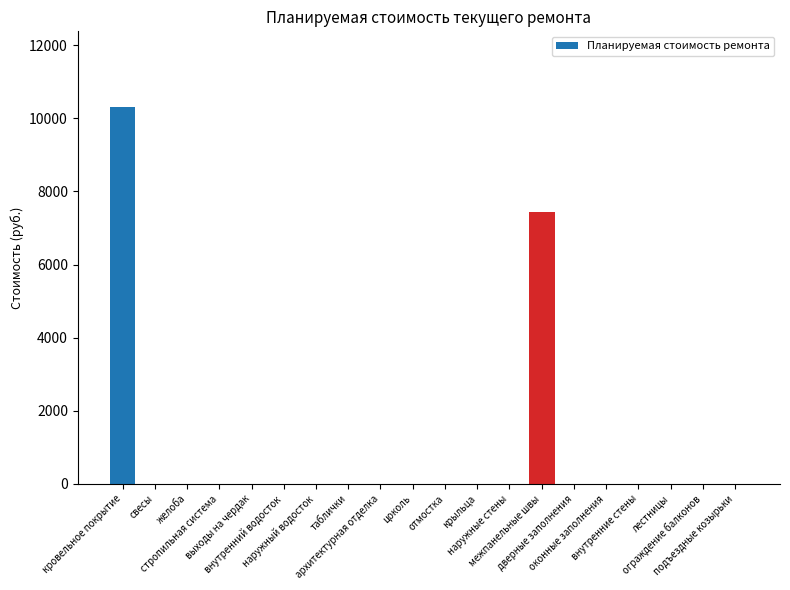

The chart shows a value of 0.0 at цоколь. True or false?

True